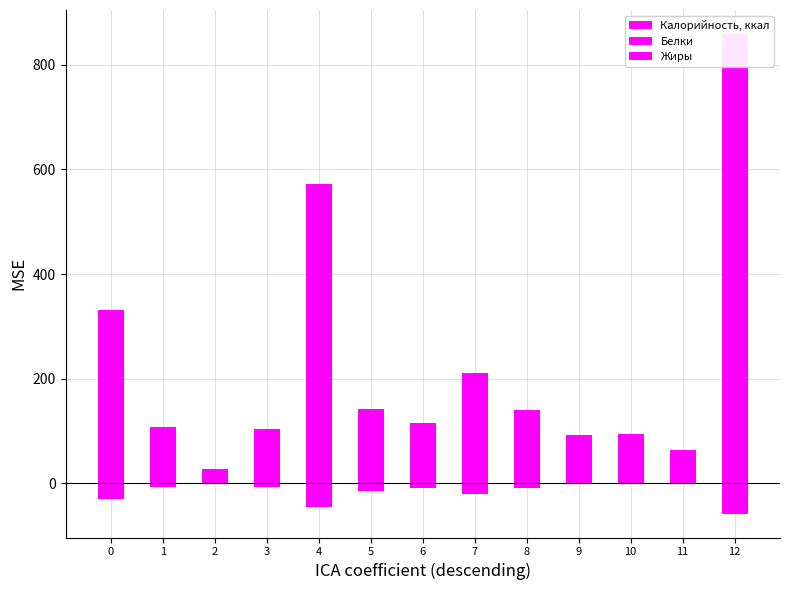

Rank the series by their maximum value, from lowest to highest.

Белки, Жиры, Калорийность, ккал